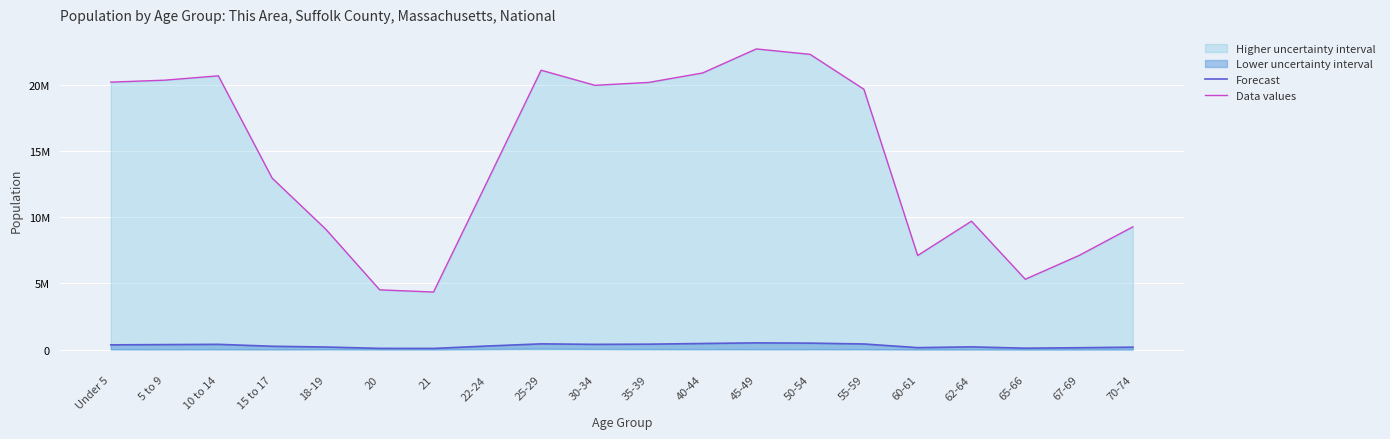

How many lines are shown in the chart?

2